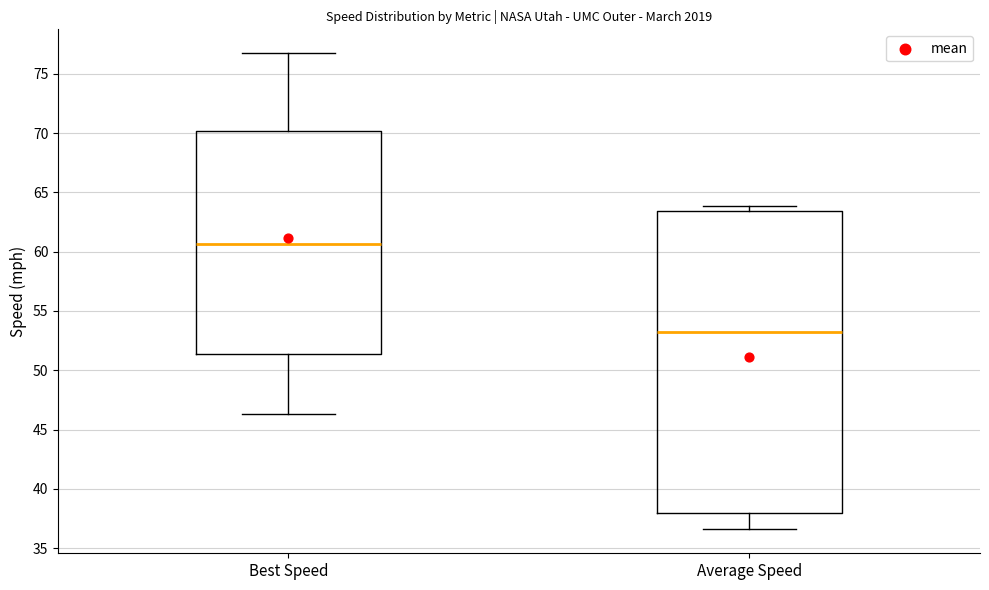

Which box's median line is the highest?

Best Speed